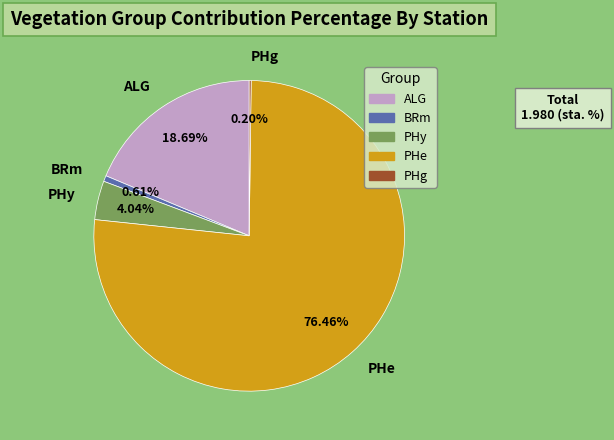

What is the largest slice in the pie chart?

PHe